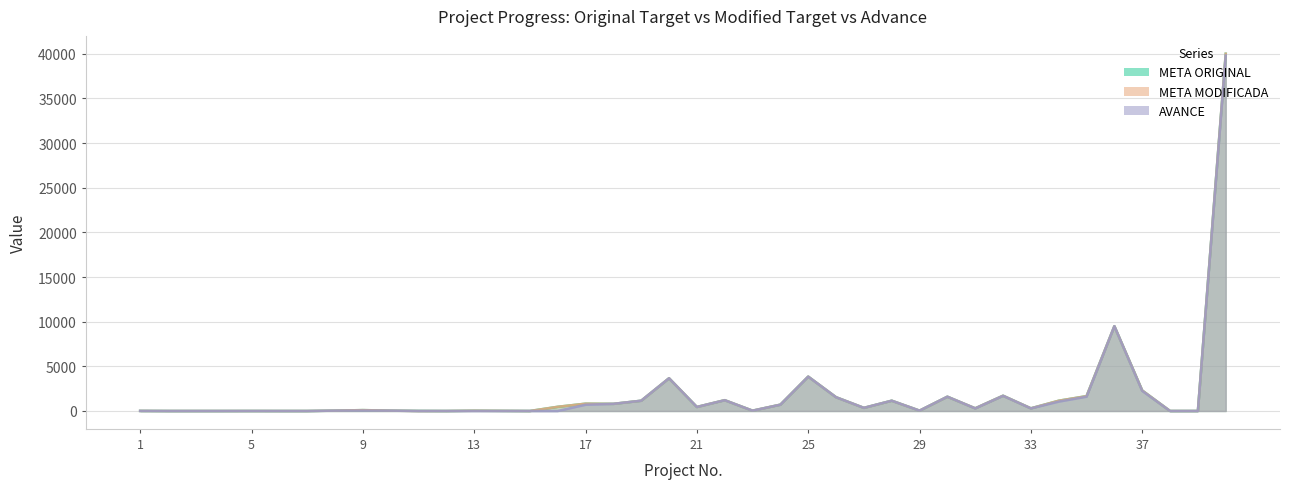

Reading left to right, list all the values displayed in this chart.

META ORIGINAL: 10.0	1.0	1.0	1.0	3.0	1.0	1.0	40.0	100.0	39.0	10.0	1.0	32.0	16.0	1.0	470.0	820.0	800.0	1150.0	3667.0	450.0	1211.8	37.0	710.0	3850.0	1544.0	350.0	1152.0	40.0	1600.0	300.0	1711.5	300.0	1150.0	1664.0	9500.0	2300.0	2.0	1.0	40000.0
META MODIFICADA: 10.0	1.0	1.0	1.0	3.0	1.0	1.0	40.0	100.0	39.0	0.0	1.0	32.0	16.0	1.0	470.0	820.0	800.0	1150.0	3667.0	450.0	1211.8	37.0	710.0	3850.0	1544.0	350.0	1152.0	40.0	1600.0	300.0	1711.5	300.0	1150.0	1664.0	9500.0	2300.0	2.0	1.0	40000.0
AVANCE: 10.0	1.0	0.7	0.5	3.0	0.0	0.0	40.0	50.0	39.0	0.0	0.5	0.0	0.0	1.0	0.0	700.0	800.0	1150.0	3667.0	450.0	1208.0	37.0	705.0	3847.0	1541.0	350.0	1152.0	39.0	1600.0	290.0	1700.0	290.0	1050.0	1600.0	9500.0	2255.0	0.9	0.2	39802.0